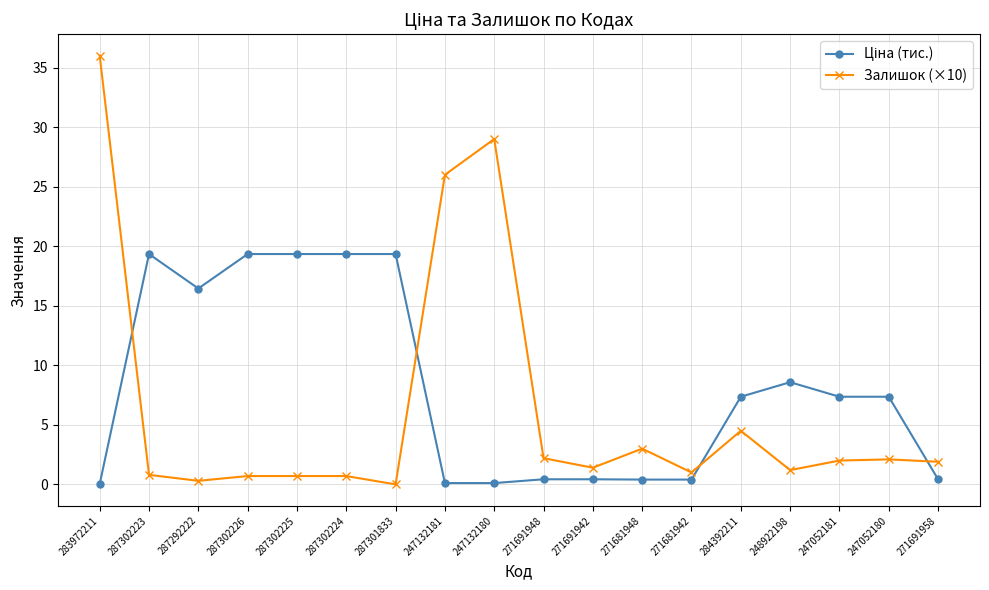

Which series has the widest spread of values?

Залишок (×10)